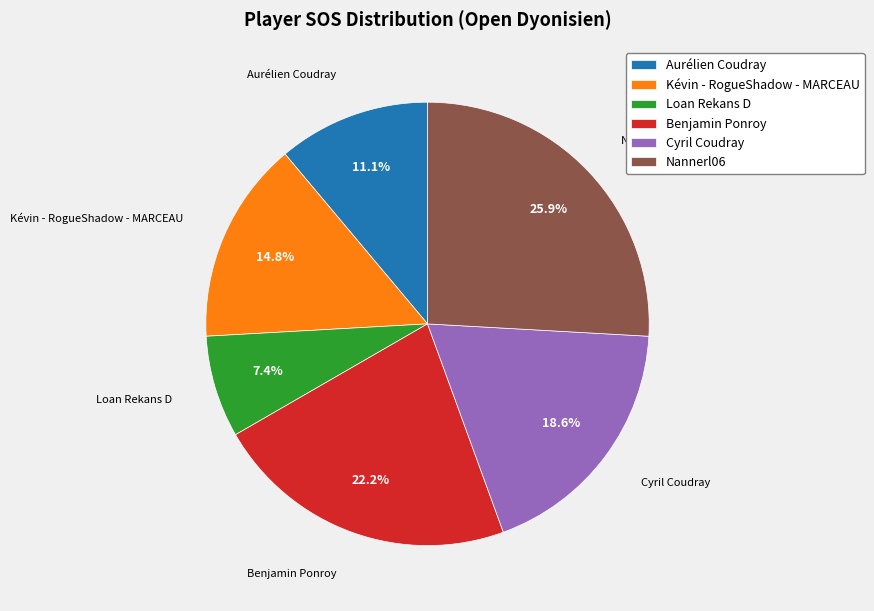

What percentage is NOT represented by Loan Rekans D?

92.6%